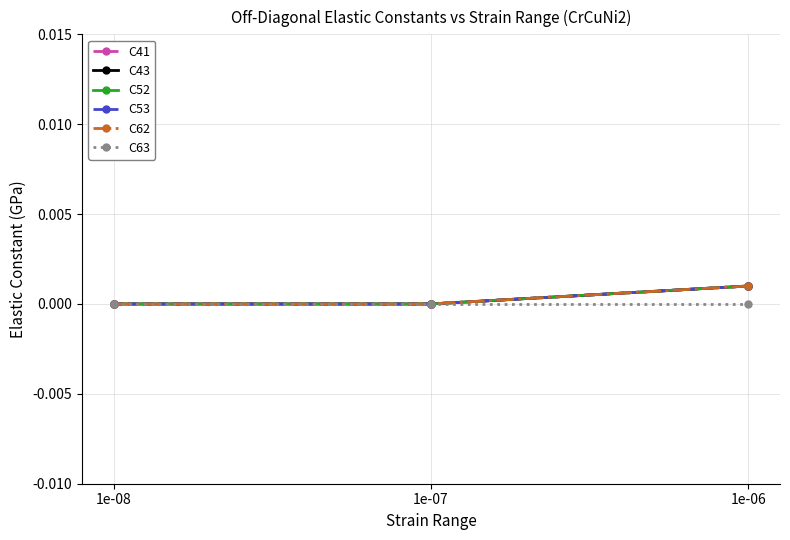

Which has a higher value, 1e-07 or 1e-08?

1e-07